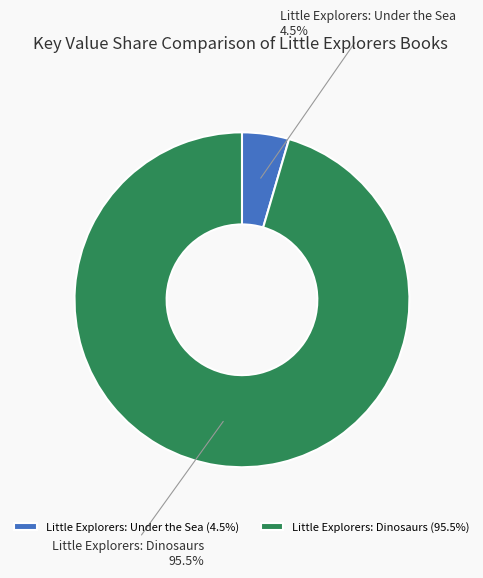

What is the smallest slice in the pie chart?

Little Explorers: Under the Sea